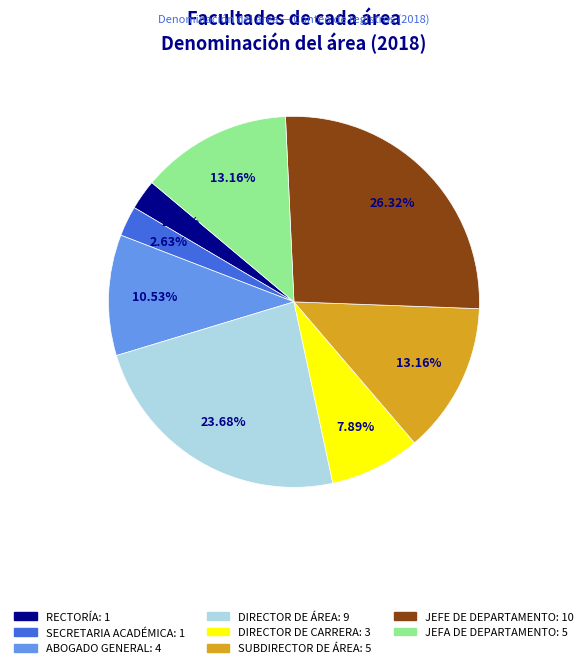

To the nearest percent, what is the average slice percentage?

12%